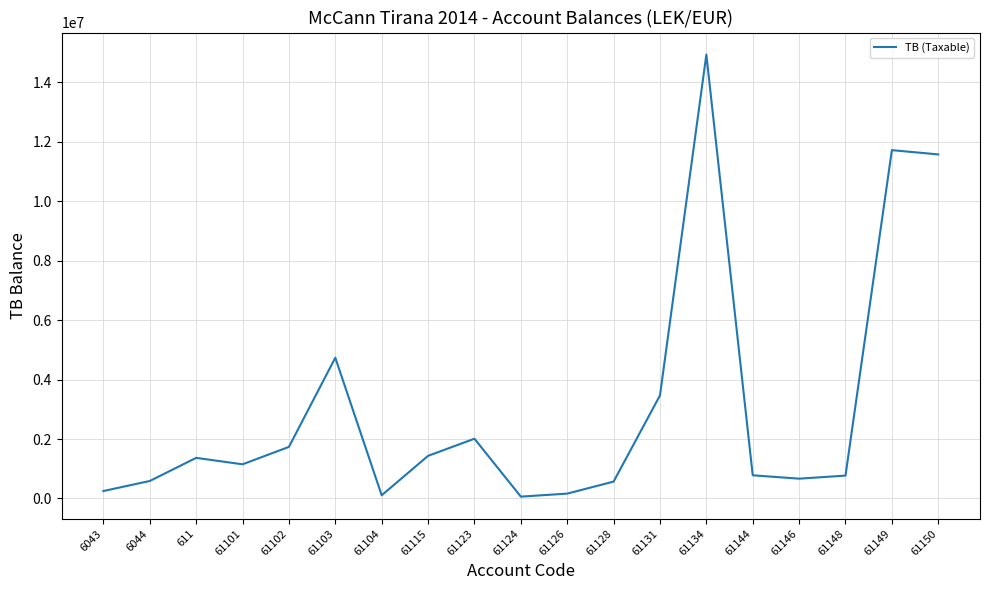

The value at 61146 is 666085.5. True or false?

True